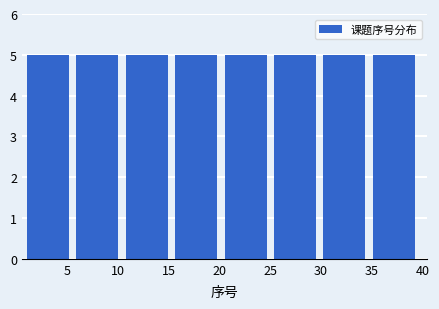

Reading left to right, transcribe this chart: for each bar, give the range it covers on the x-axis and its height. Neither the bar edges nor the heights are printed on the chart, so give them approximately, as read against the axes.

1.0 to 6.0: 5
6.0 to 11.0: 5
11.0 to 15.5: 5
15.5 to 20.5: 5
20.5 to 25.5: 5
25.5 to 30.5: 5
30.5 to 35.0: 5
35.0 to 40.0: 5